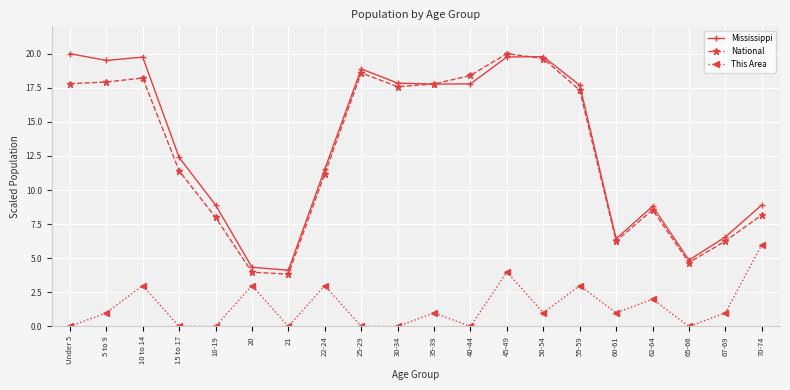

Is the value of Mississippi at 45-49 greater than the value of National at 18-19?

Yes